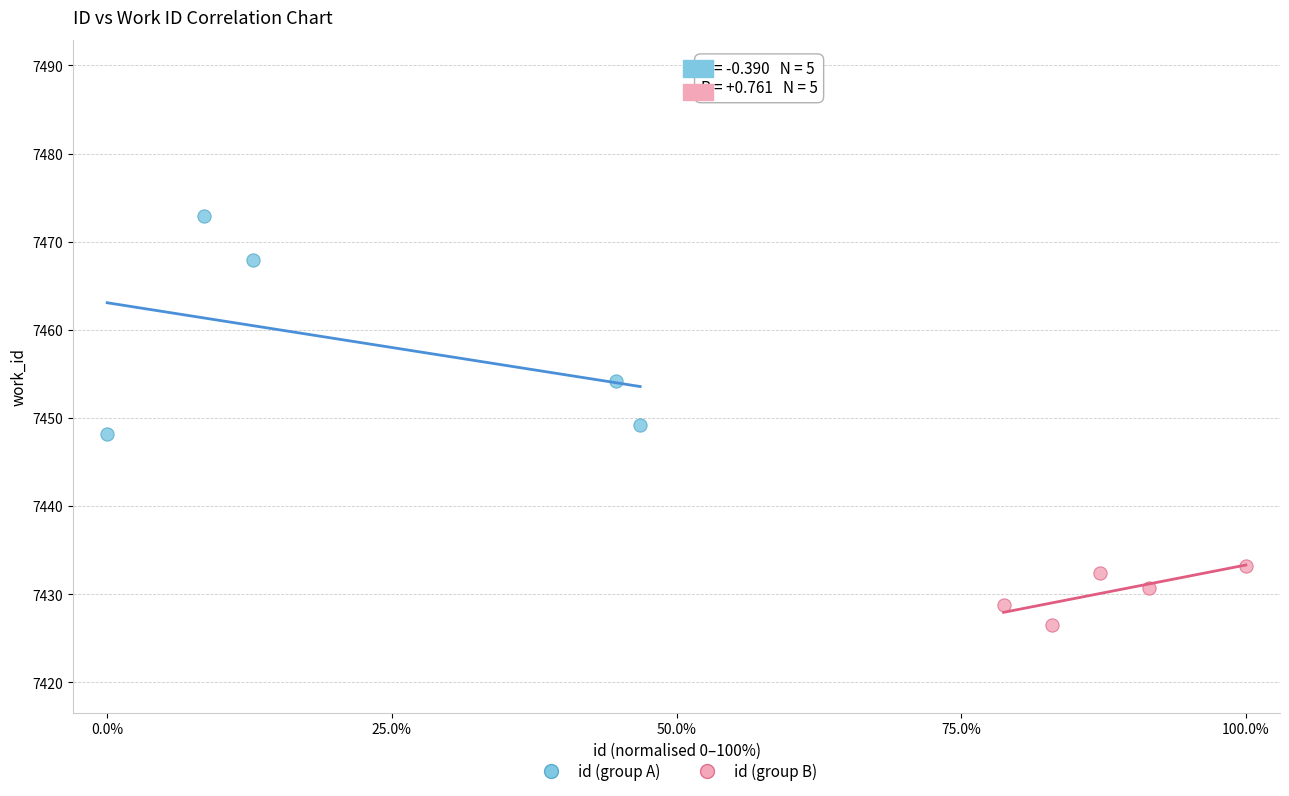

Which series contains the lowest Y value?

id (group B)